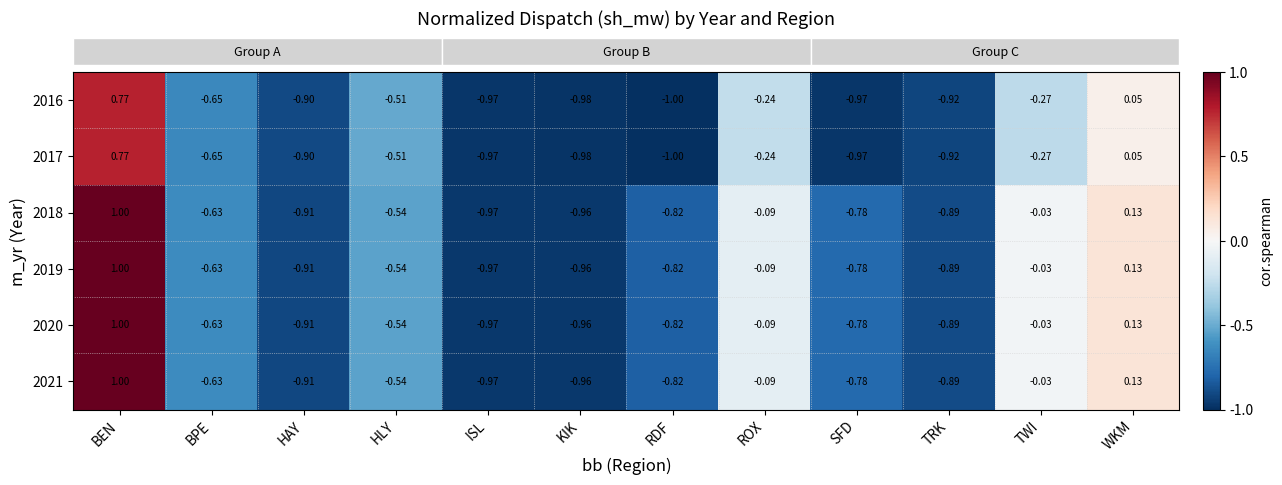

How many values in 2020 are above zero?

2